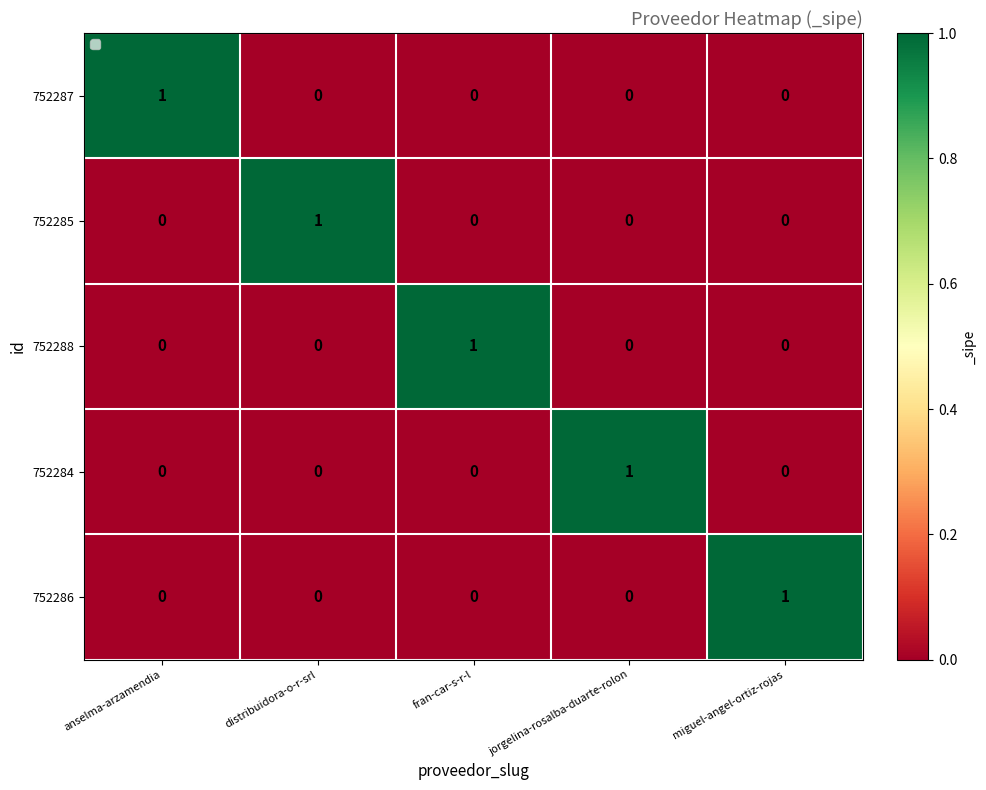

The value of 752287 at anselma-arzamendia is 1. True or false?

True